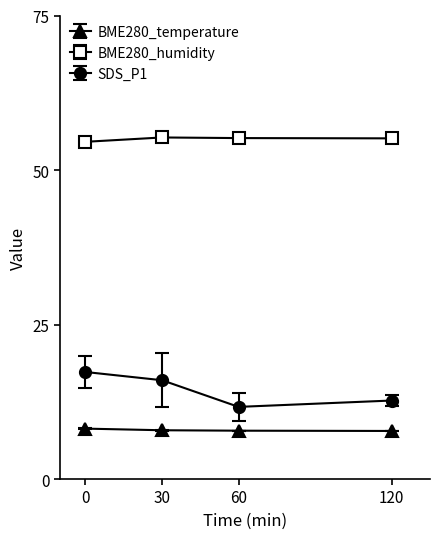

What is the average value of the BME280_temperature series?

7.9